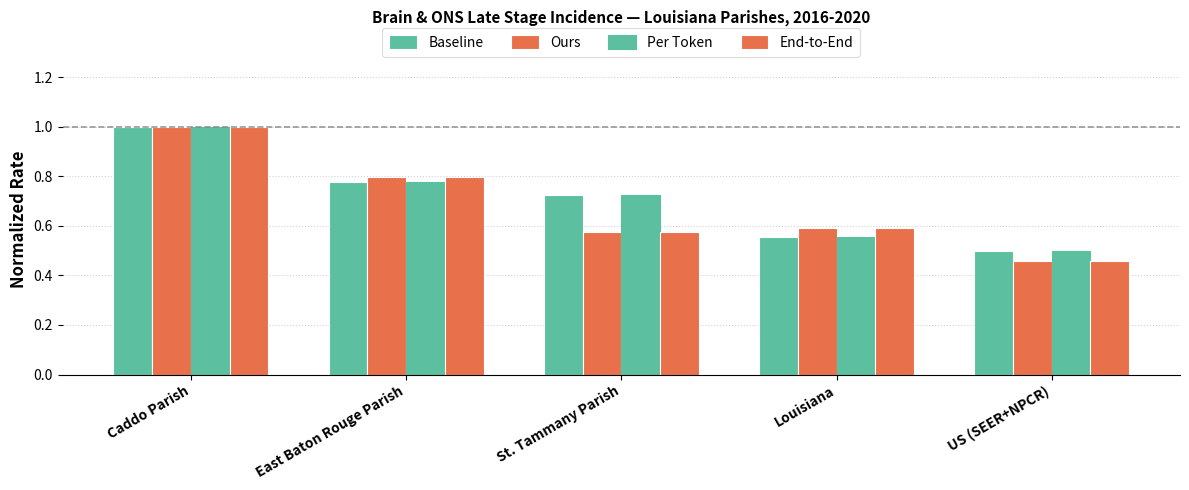

Count the number of categories in the chart.

5